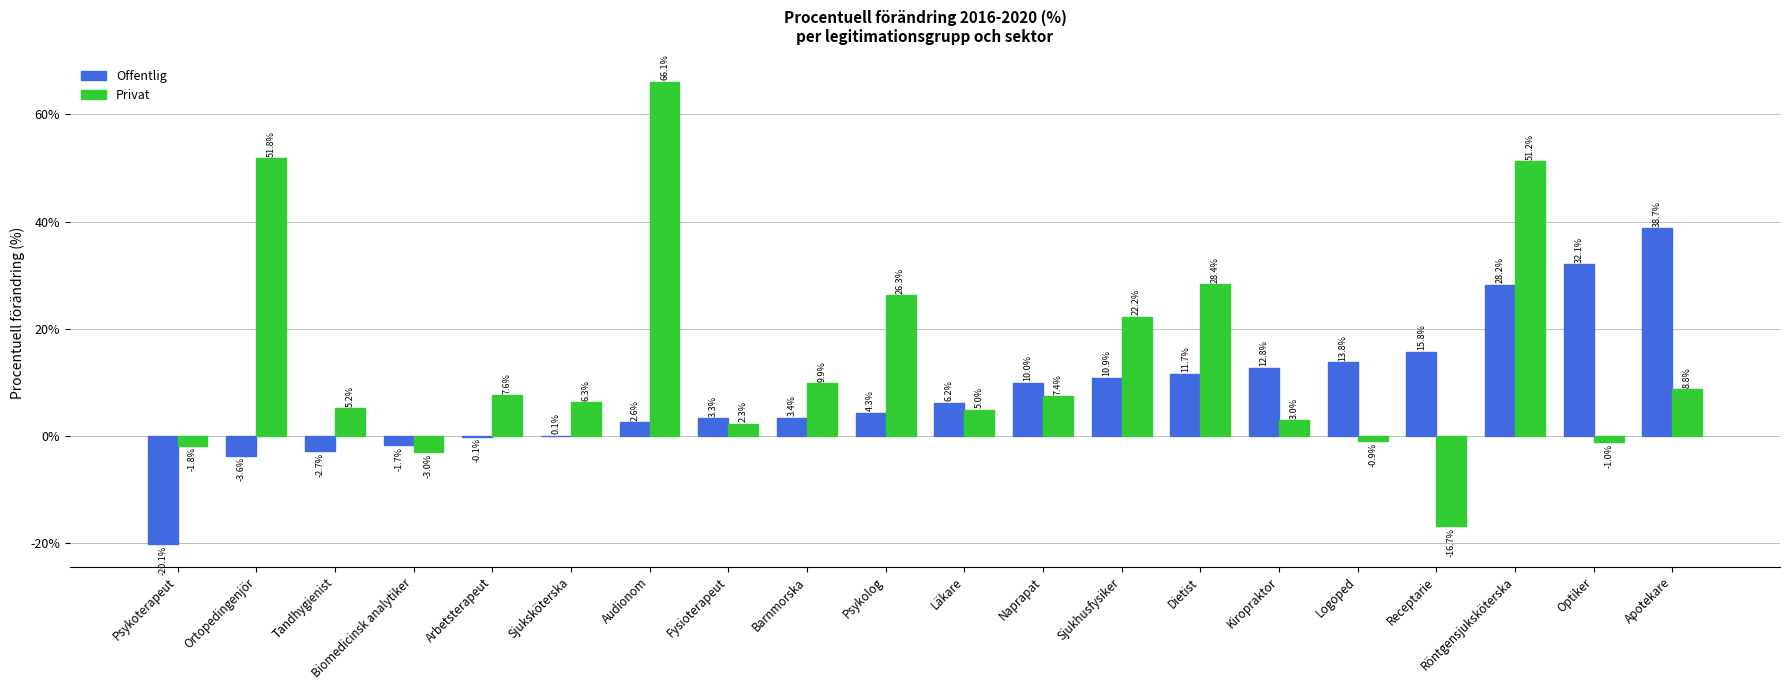

At which category does the chart reach its peak across all series?

Audionom